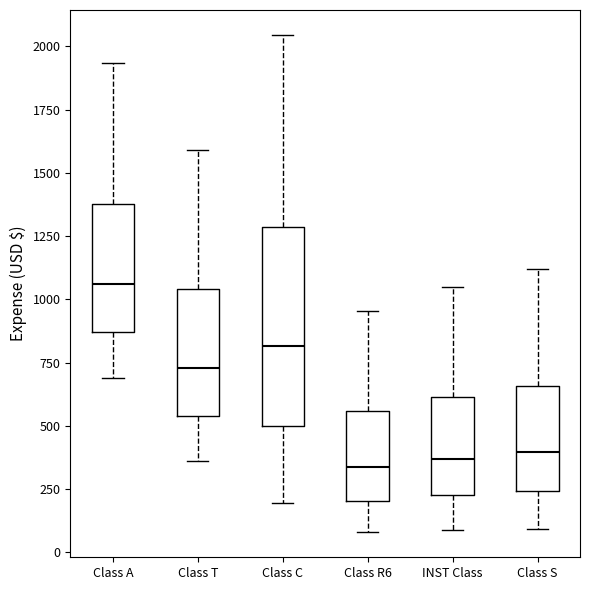

Which box is the tallest, from its lower edge to its upper edge?

Class C